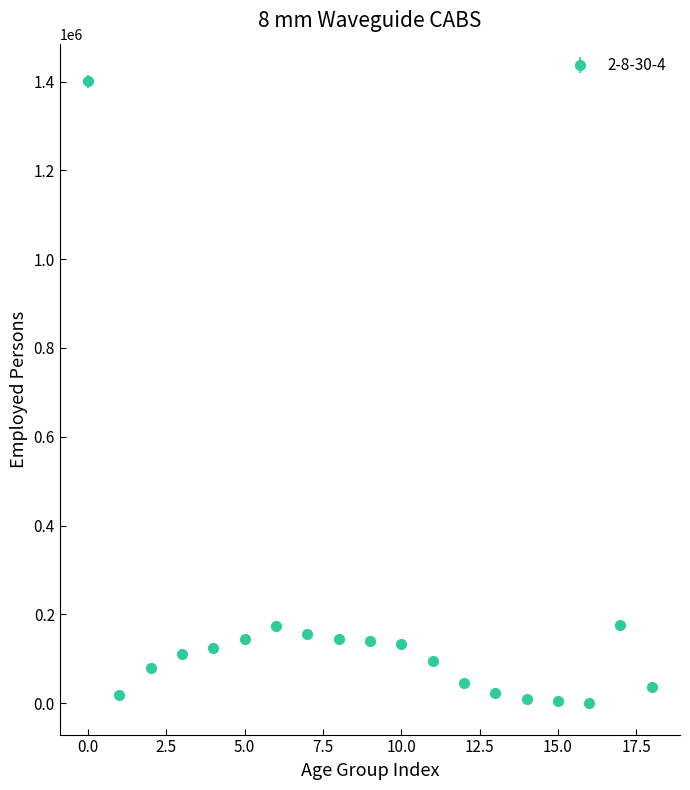

What is the greatest value displayed?

1400684.0